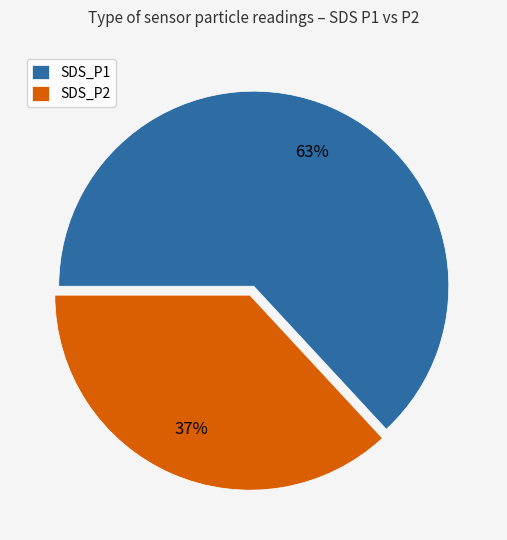

Which category has the smallest portion of the pie?

SDS_P2